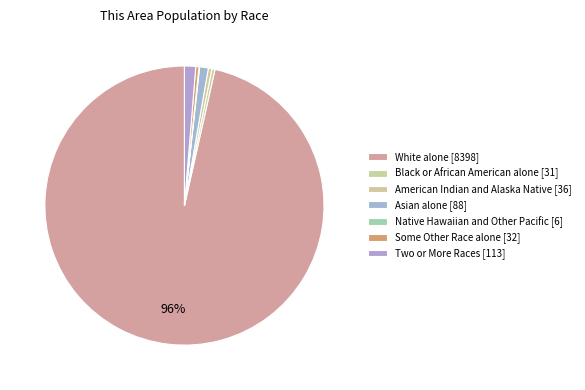

Is the sum of White alone and Black or African American alone greater than half?

Yes